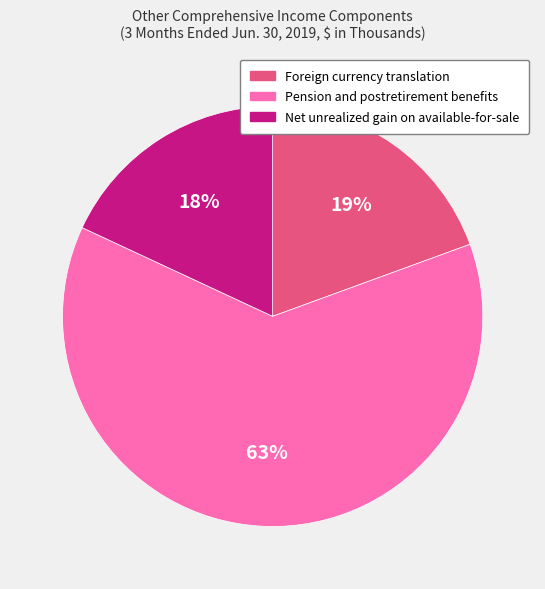

How many segments does this pie chart have?

3